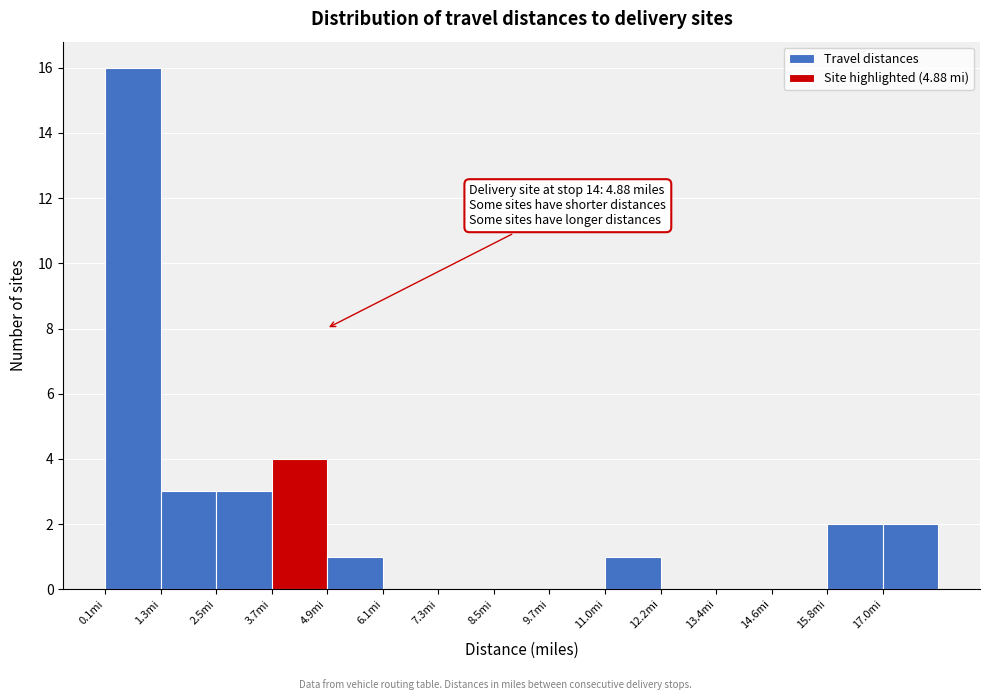

Over which range of the x-axis is the bar tallest?

0.0 to 1.2